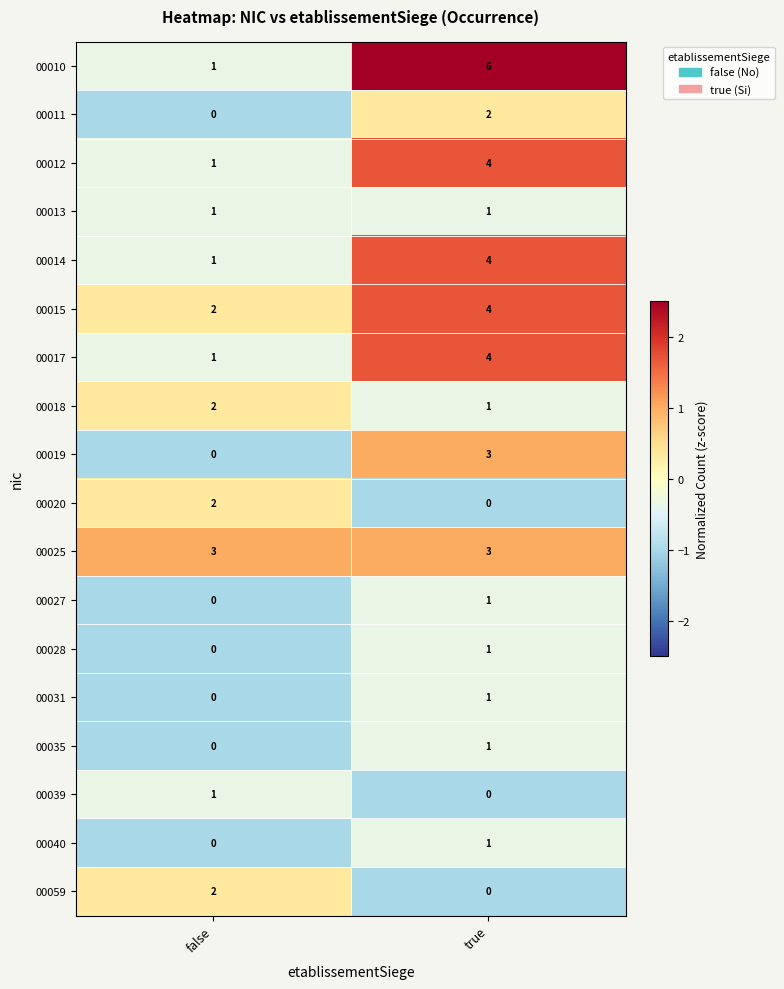

What is the approximate value of 00019 at true?

3